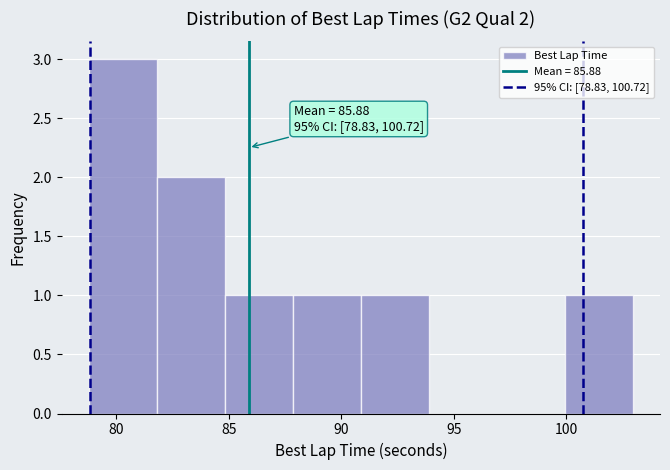

Which range on the x-axis has the tallest bar?

79 to 82